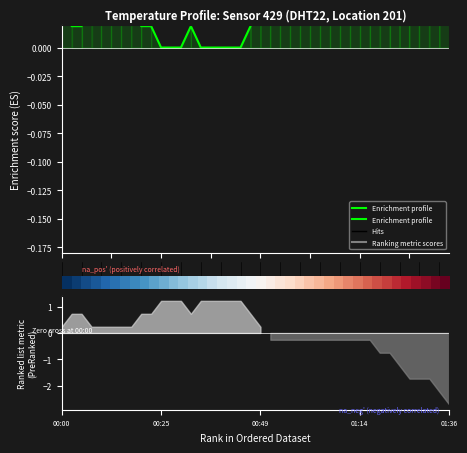

At how many categories does at least one series exceed 0?

40